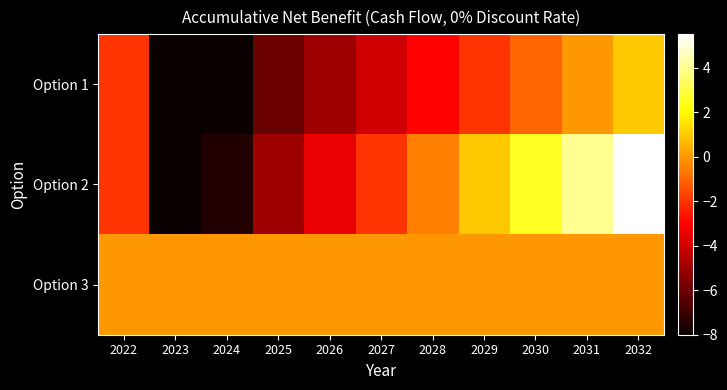

At which category is the sum across all series the highest?

2032